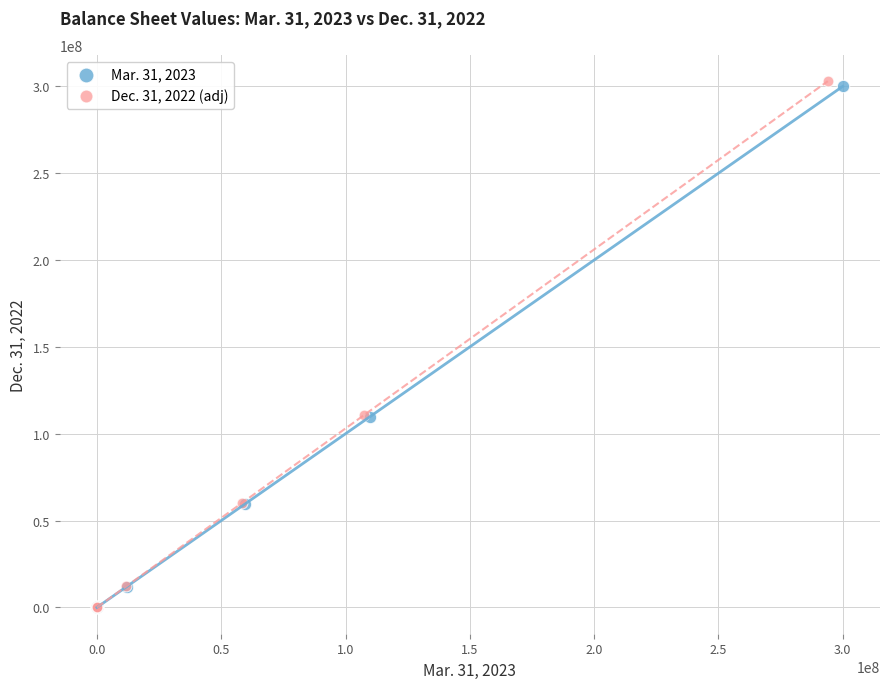

Which series has the largest Y range (max minus min)?

Dec. 31, 2022 (adj)